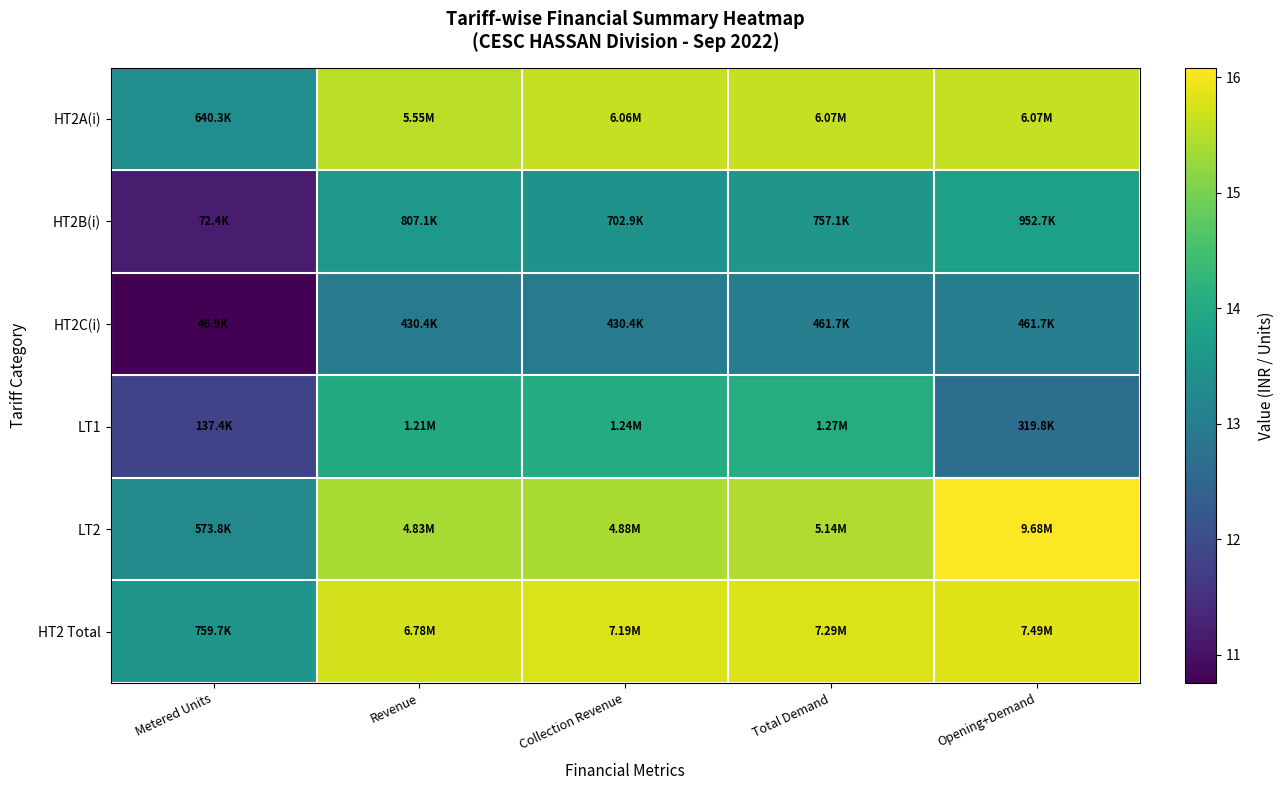

What is the total value across all series at Collection Revenue?

87.3